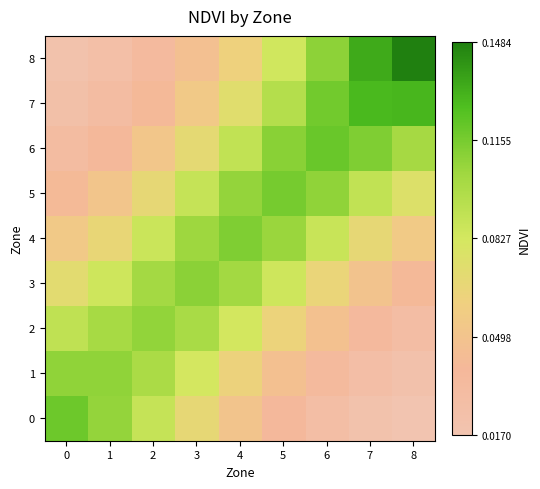

Reading right to left, list all the values displayed in this chart.

0: 8=0.0	7=0.0	6=0.0	5=0.0	4=0.1	3=0.1	2=0.1	1=0.1	0=0.1
1: 8=0.0	7=0.0	6=0.0	5=0.0	4=0.1	3=0.1	2=0.1	1=0.1	0=0.1
2: 8=0.0	7=0.0	6=0.0	5=0.1	4=0.1	3=0.1	2=0.1	1=0.1	0=0.1
3: 8=0.0	7=0.0	6=0.1	5=0.1	4=0.1	3=0.1	2=0.1	1=0.1	0=0.1
4: 8=0.1	7=0.1	6=0.1	5=0.1	4=0.1	3=0.1	2=0.1	1=0.1	0=0.1
5: 8=0.1	7=0.1	6=0.1	5=0.1	4=0.1	3=0.1	2=0.1	1=0.1	0=0.0
6: 8=0.1	7=0.1	6=0.1	5=0.1	4=0.1	3=0.1	2=0.1	1=0.0	0=0.0
7: 8=0.1	7=0.1	6=0.1	5=0.1	4=0.1	3=0.1	2=0.0	1=0.0	0=0.0
8: 8=0.1	7=0.1	6=0.1	5=0.1	4=0.1	3=0.0	2=0.0	1=0.0	0=0.0